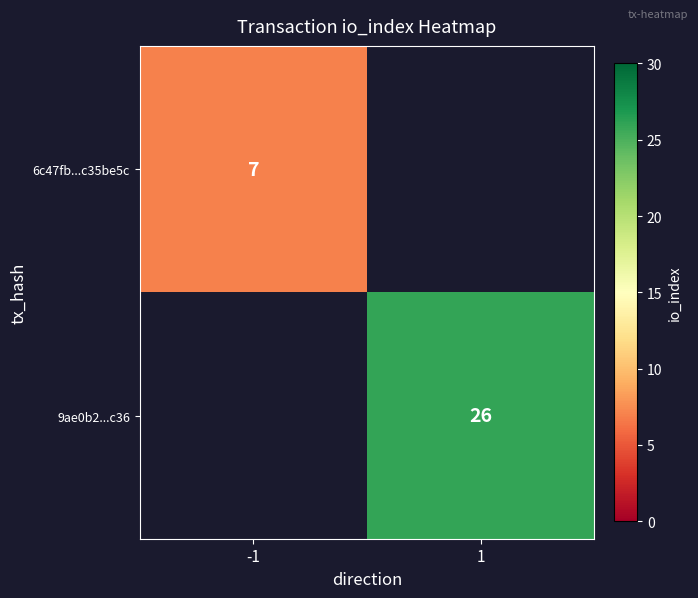

Is it true that 9ae0b2...c36 equals 34 at 1?

False